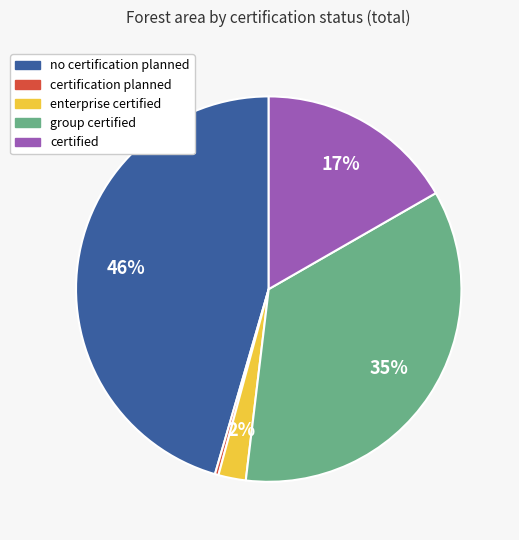

To the nearest percent, what is the average slice percentage?

20%